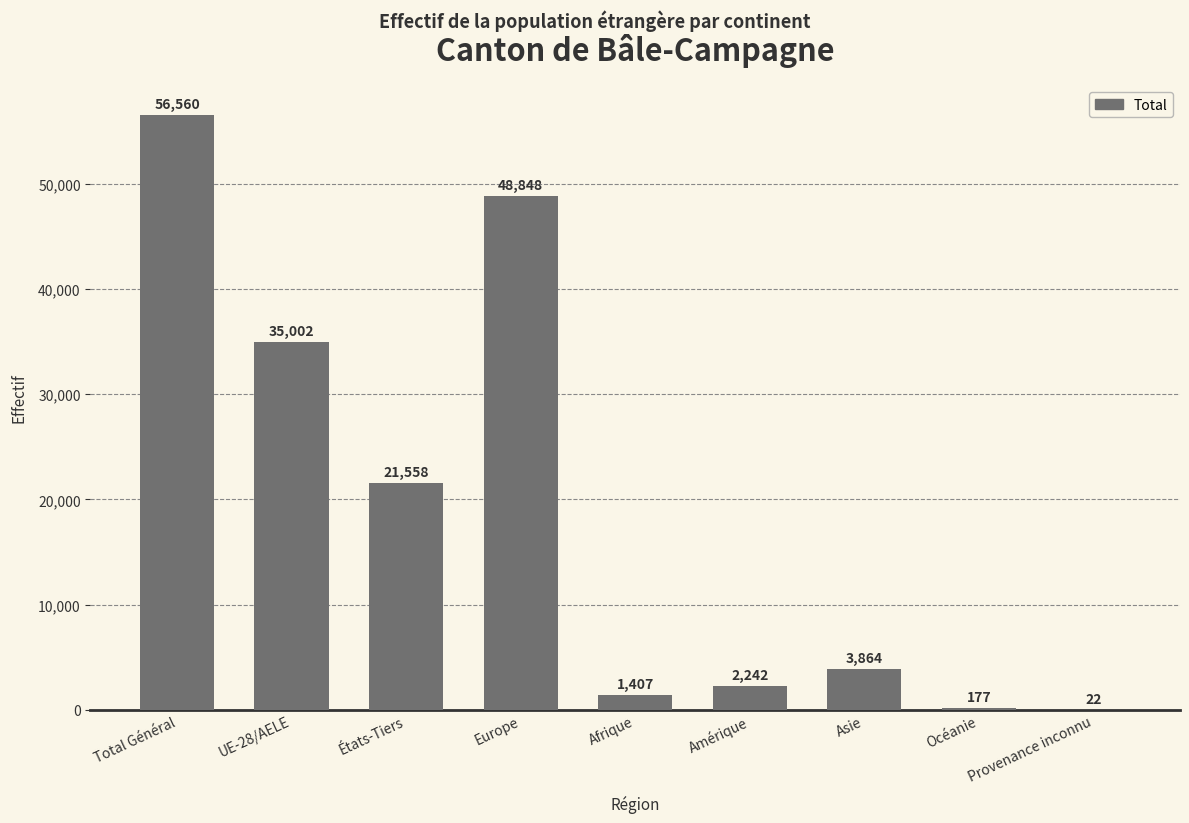

Where does the data first go above 3864?

Total Général